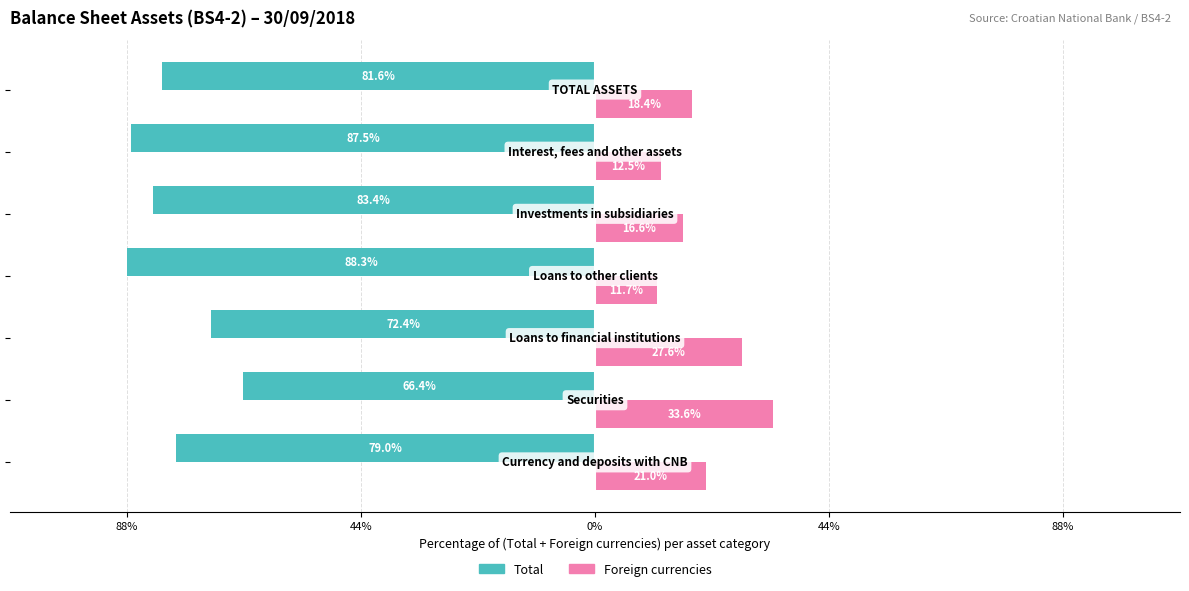

What are all the series names shown in the legend?

Total, Foreign currencies